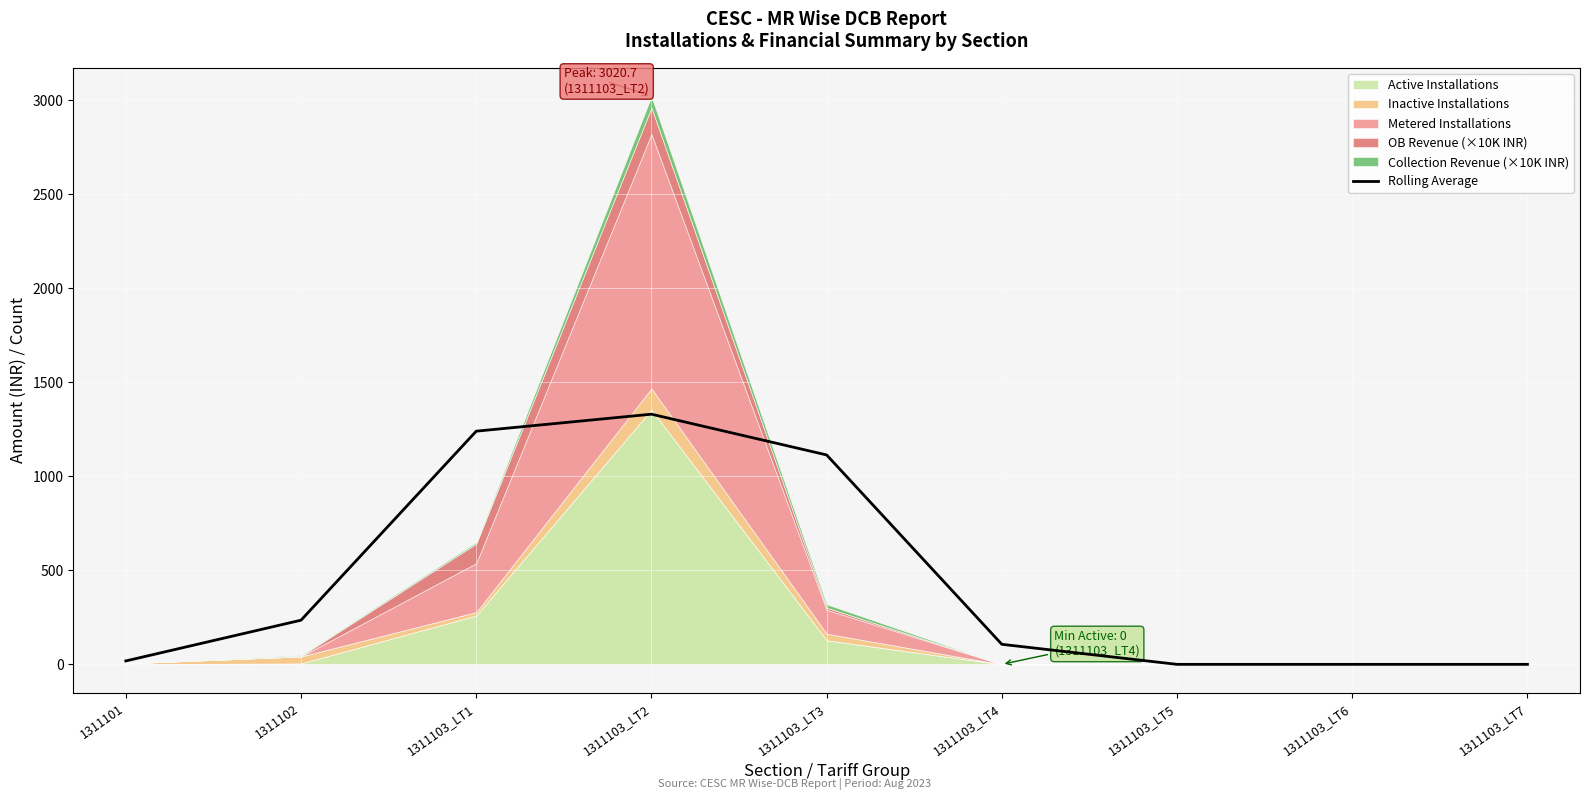

What is the sum of the values at 1311103_LT4 and 1311103_LT1?

1346.4